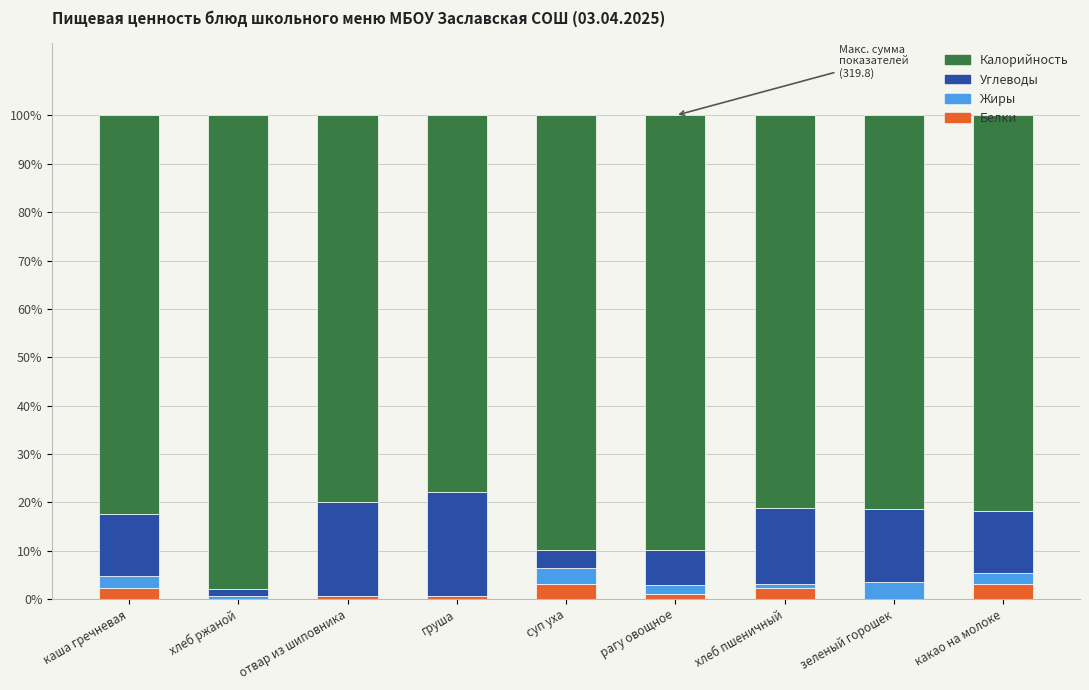

What is the sum of all Белки values?

13.0